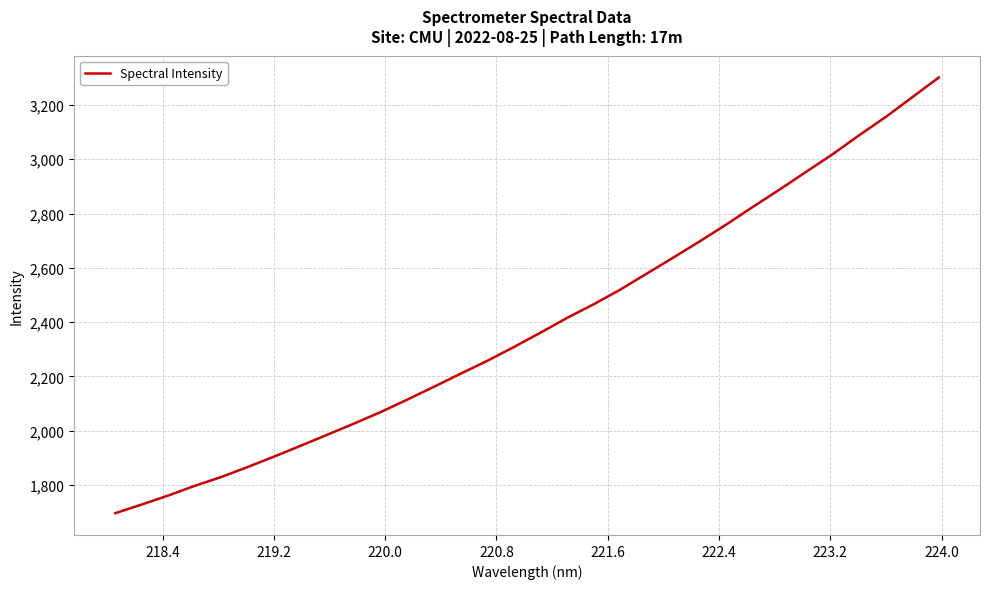

What is the difference between the maximum and minimum values?

1604.4